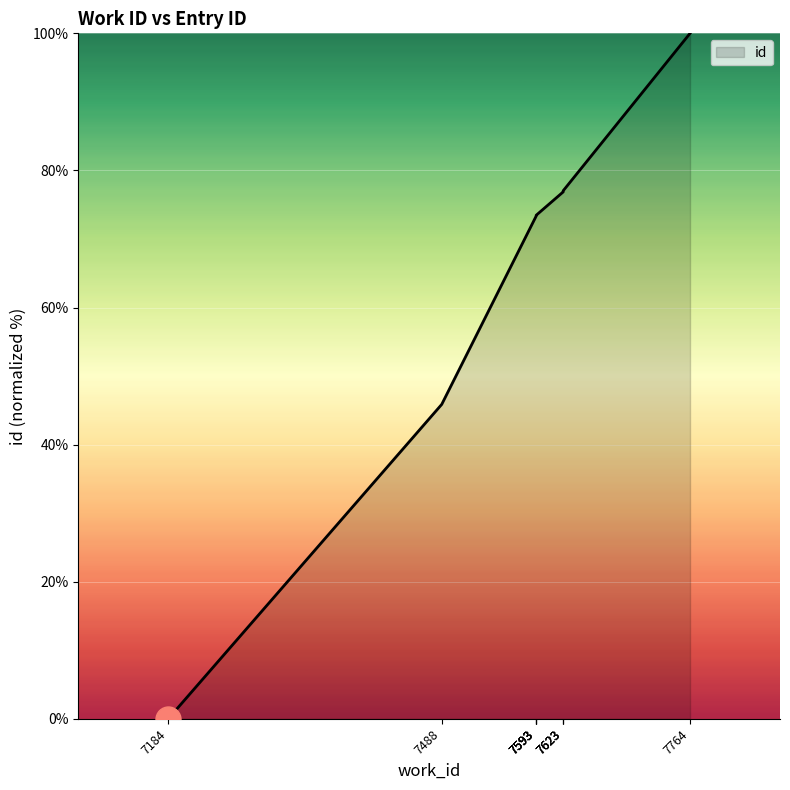

Is it true that the value at 7764 is 100.0?

True